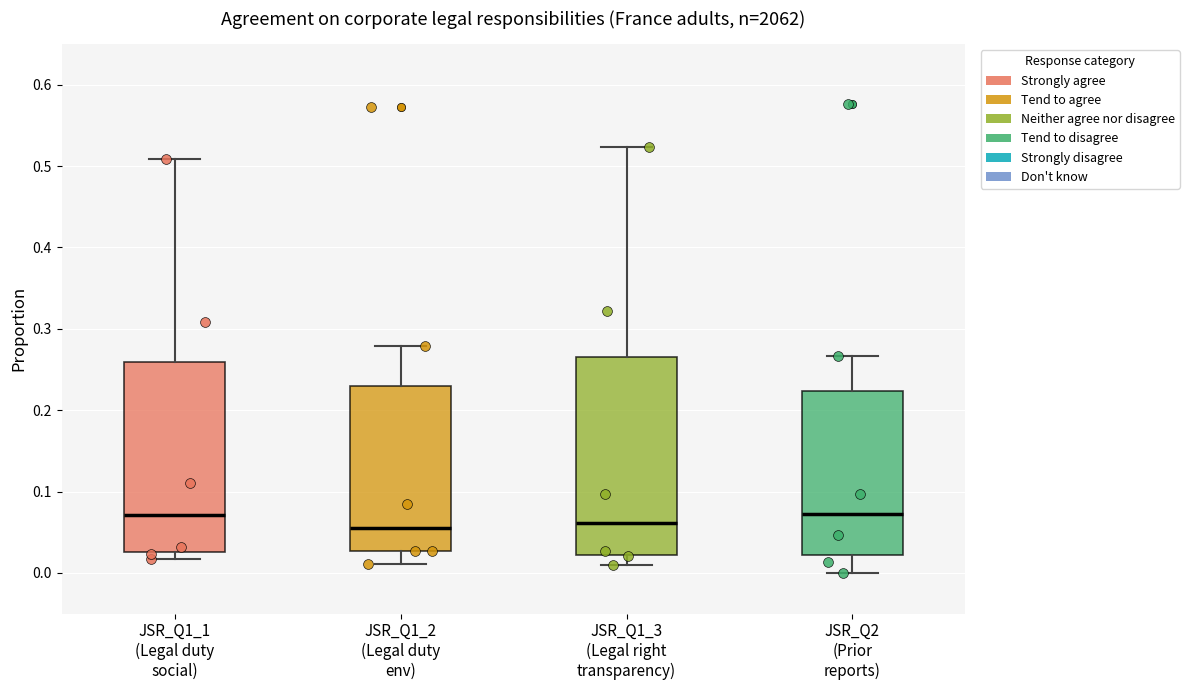

Reading left to right, read every box against the y-axis: the position of its median line, the range the box covers, and the ends of its whiskers. The values are not printed on the chart, so give them approximately, as read against the axis.

JSR_Q1_1 (Legal duty social): median 0.07, box 0.03 to 0.26, whiskers 0.02 to 0.51
JSR_Q1_2 (Legal duty env): median 0.06, box 0.03 to 0.23, whiskers 0.01 to 0.28
JSR_Q1_3 (Legal right transparency): median 0.06, box 0.02 to 0.27, whiskers 0.01 to 0.52
JSR_Q2 (Prior reports): median 0.07, box 0.02 to 0.22, whiskers 0.00 to 0.27